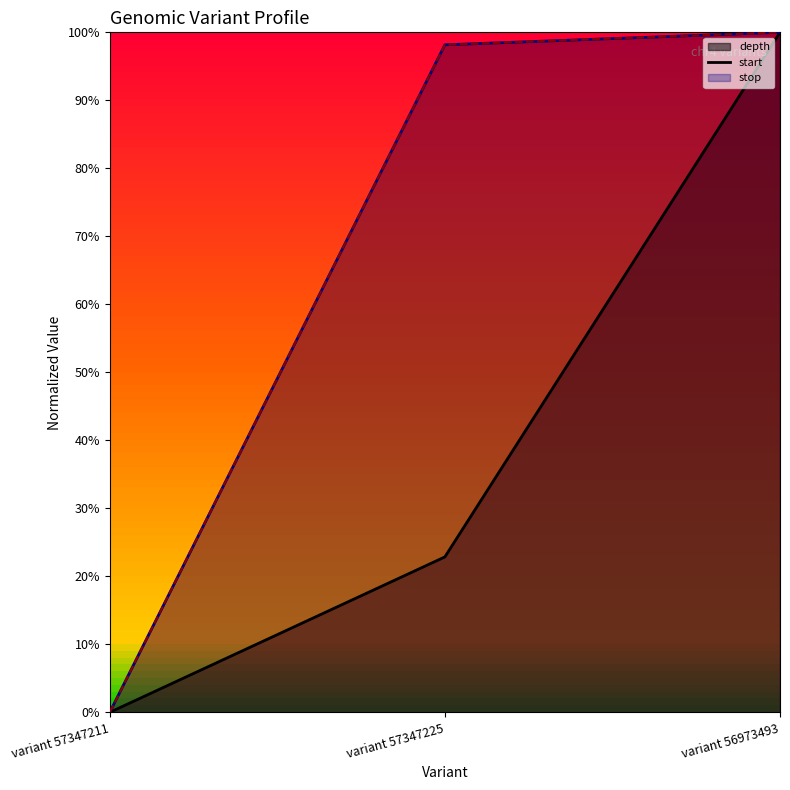

Read the stop_line value at variant 57347225.

1.0